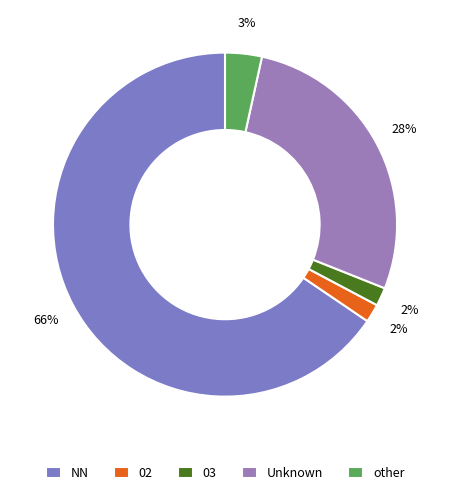

How many slices are in this pie chart?

5